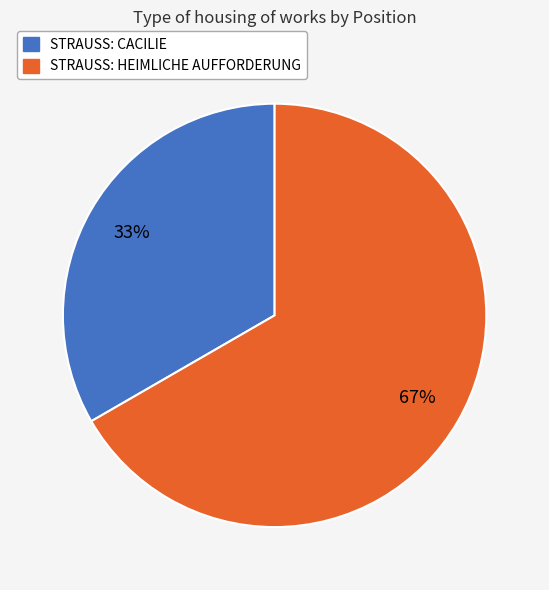

Which has a higher value, STRAUSS: HEIMLICHE AUFFORDERUNG or STRAUSS: CACILIE?

STRAUSS: HEIMLICHE AUFFORDERUNG